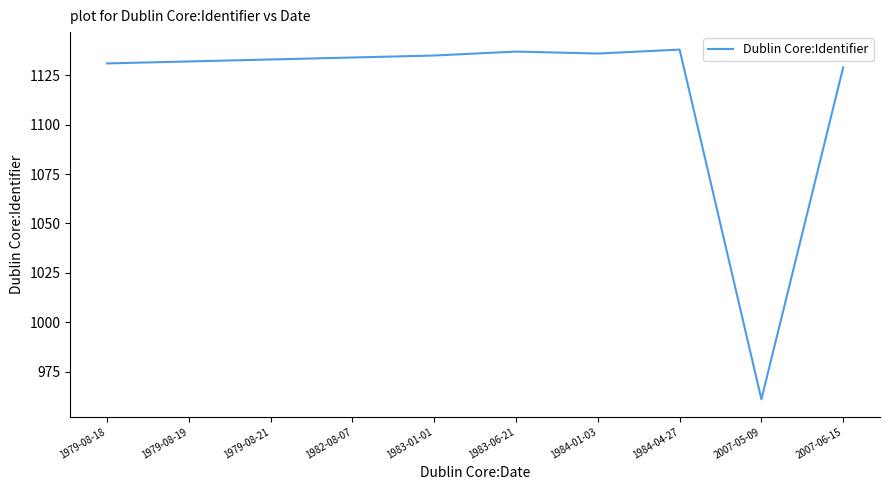

Is it true that the value at 1979-08-21 is 729?

False